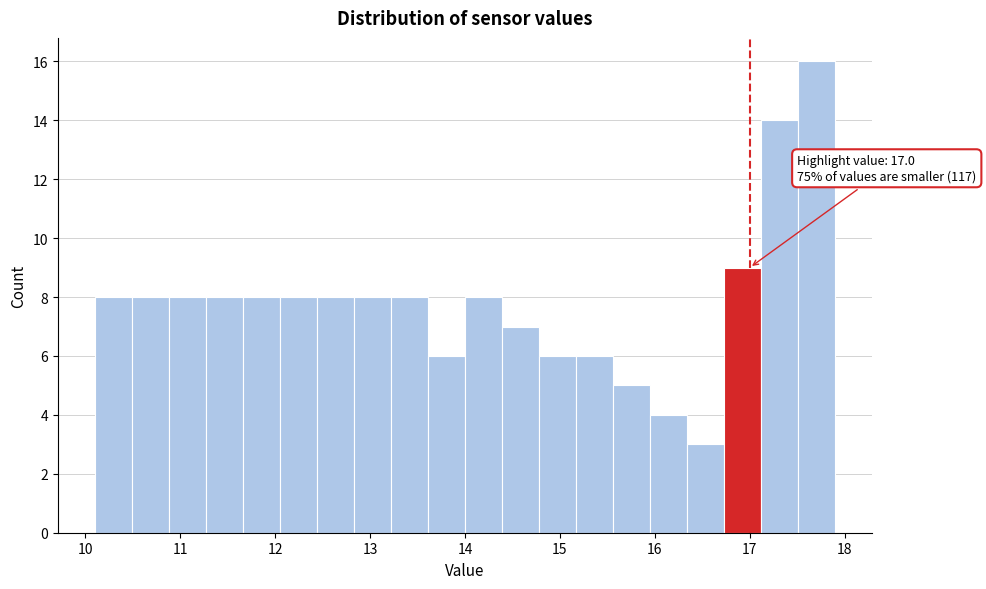

Read against the x-axis, roughly where is the centre of the tallest bar?

17.7